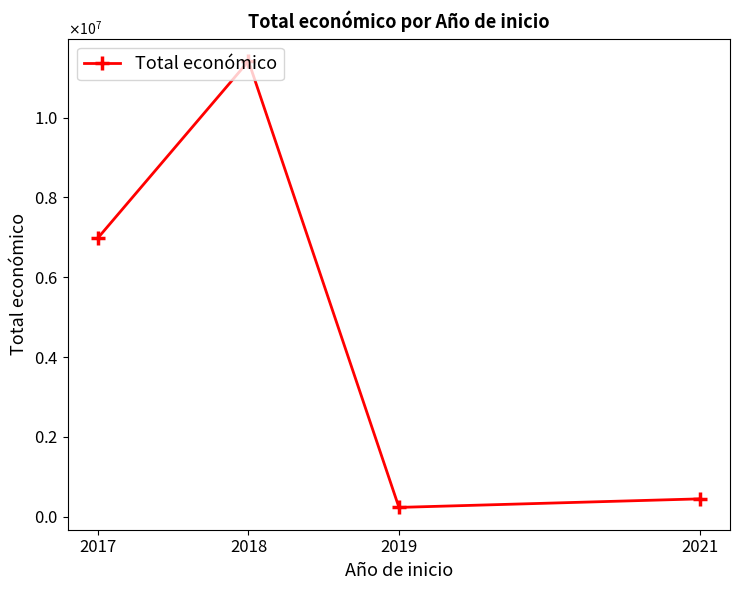

Is this an area chart (filled region under the line)?

No